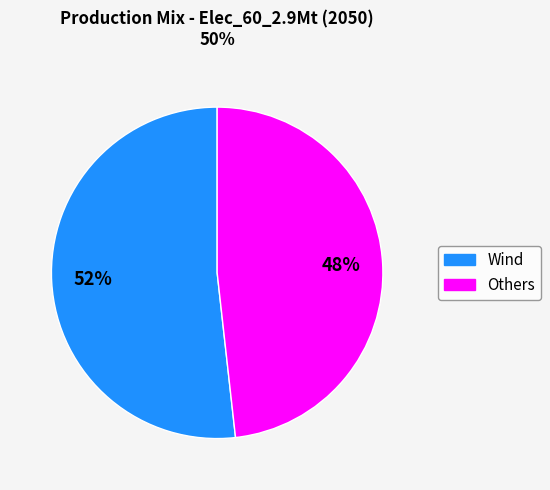

How many slices are in this pie chart?

2